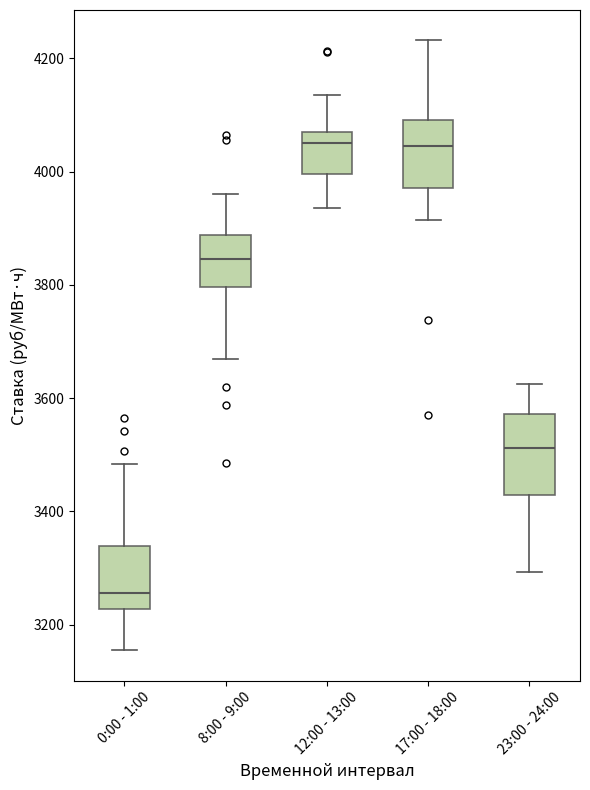

Reading left to right, transcribe this box plot: for each box, give where its median line is, the range the box spans, and where its two whiskers end, as read against the y-axis. The values are not printed on the chart, so give them approximately, as read against the axis.

0:00 - 1:00: median 3260, box 3220 to 3340, whiskers 3160 to 3480
8:00 - 9:00: median 3840, box 3800 to 3880, whiskers 3660 to 3960
12:00 - 13:00: median 4060 (just below the box's upper edge), box 4000 to 4060, whiskers 3940 to 4140
17:00 - 18:00: median 4040, box 3980 to 4100, whiskers 3920 to 4240
23:00 - 24:00: median 3520, box 3420 to 3580, whiskers 3300 to 3620